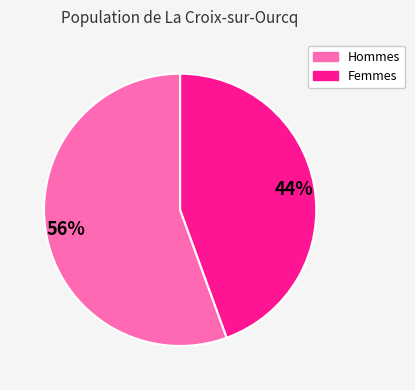

To the nearest percent, what portion does Hommes represent?

56%